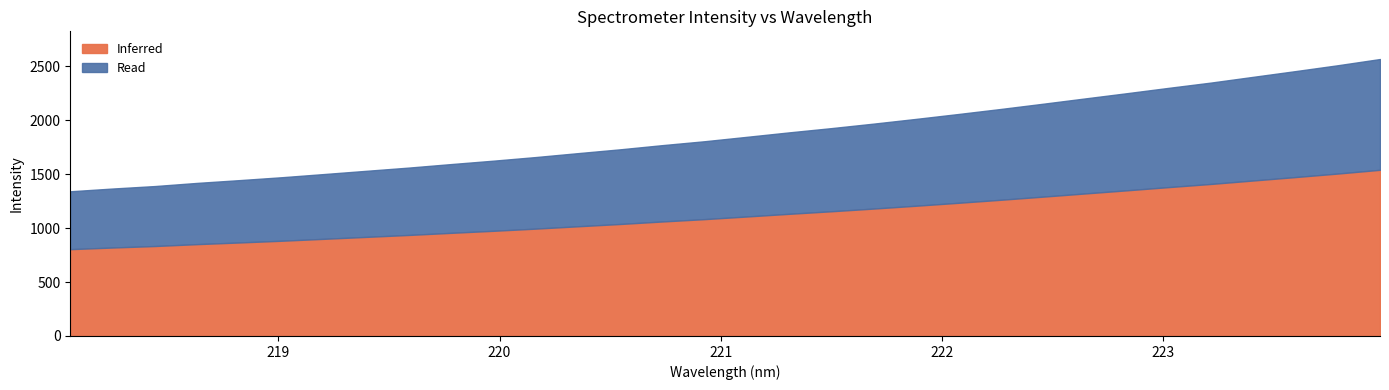

What is the label of the 19th point from the left?

221.4993